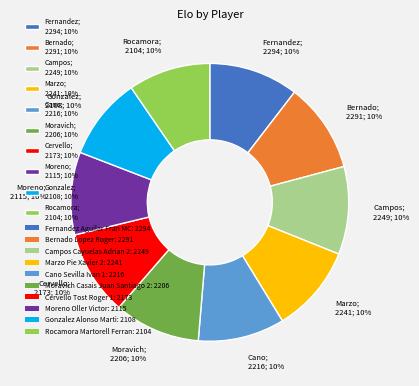

Count the number of slices in the pie.

10